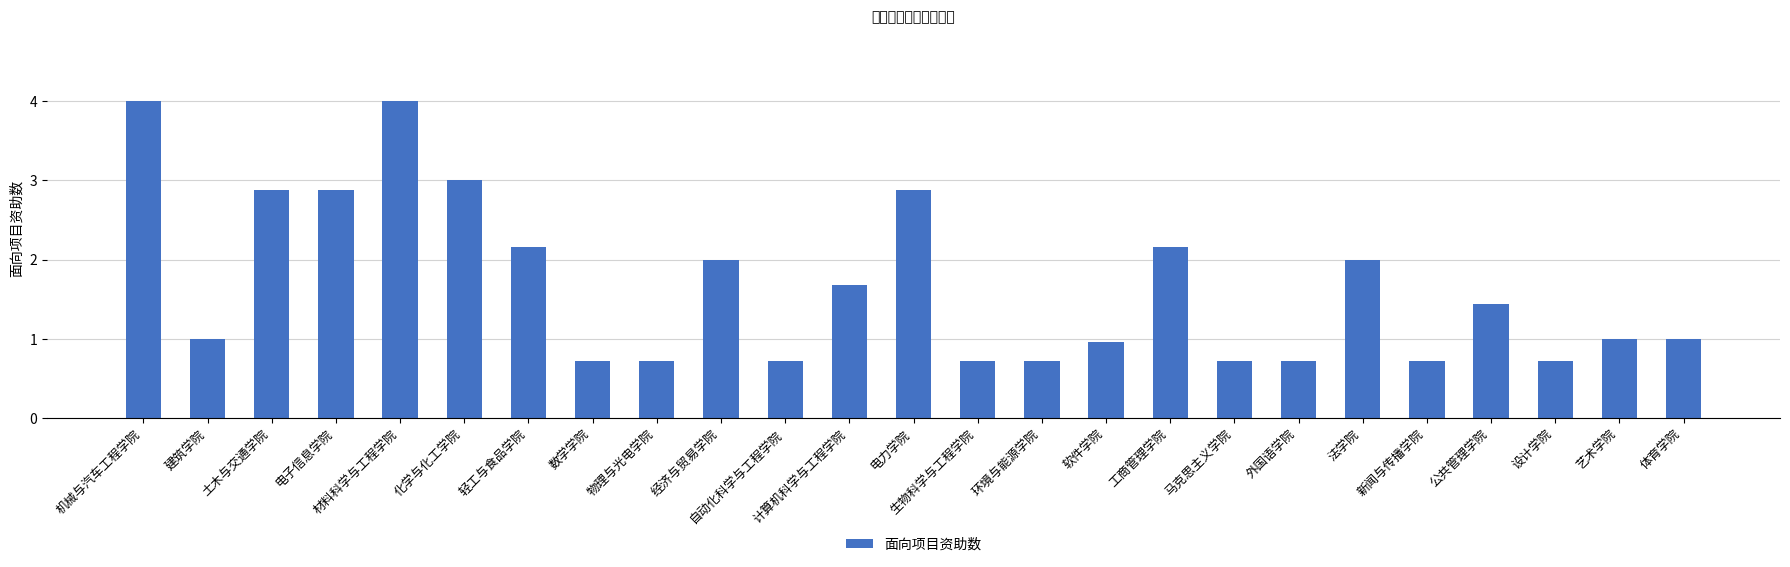

What is the change in value from 工商管理学院 to 法学院?

-0.2